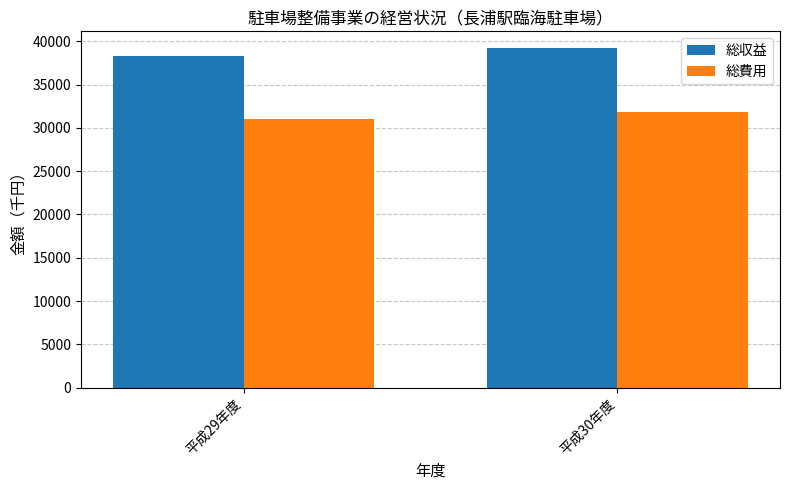

Reading left to right, what are all the values shown in this chart?

総収益: 平成29年度=38272	平成30年度=39200
総費用: 平成29年度=31080	平成30年度=31852